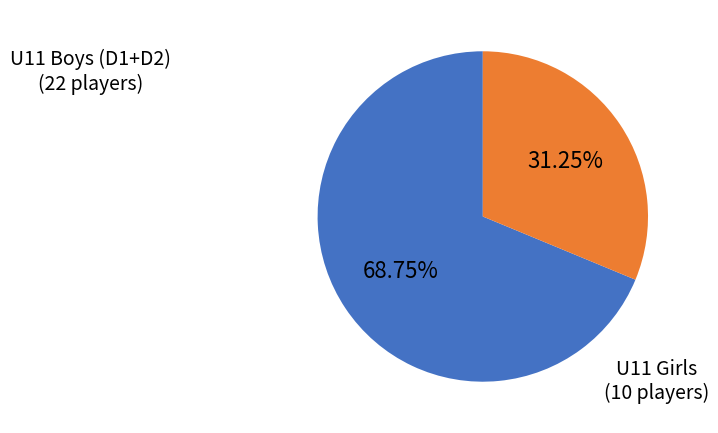

How many slices are in this pie chart?

2